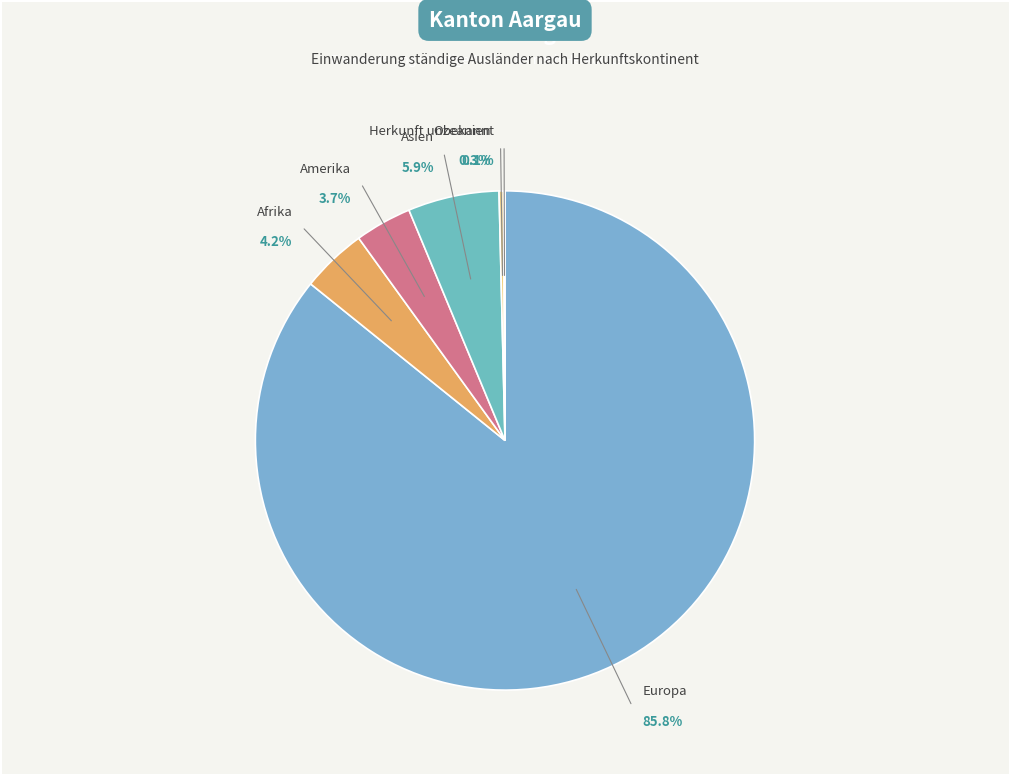

Rank the categories by value from lowest to highest.

Herkunft unbekannt, Ozeanien, Amerika, Afrika, Asien, Europa